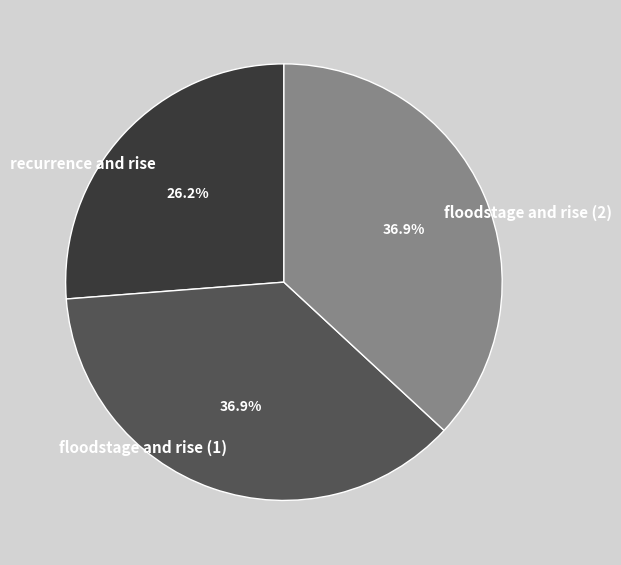

Do floodstage and rise (1) and recurrence and rise together represent more than half of the pie?

Yes